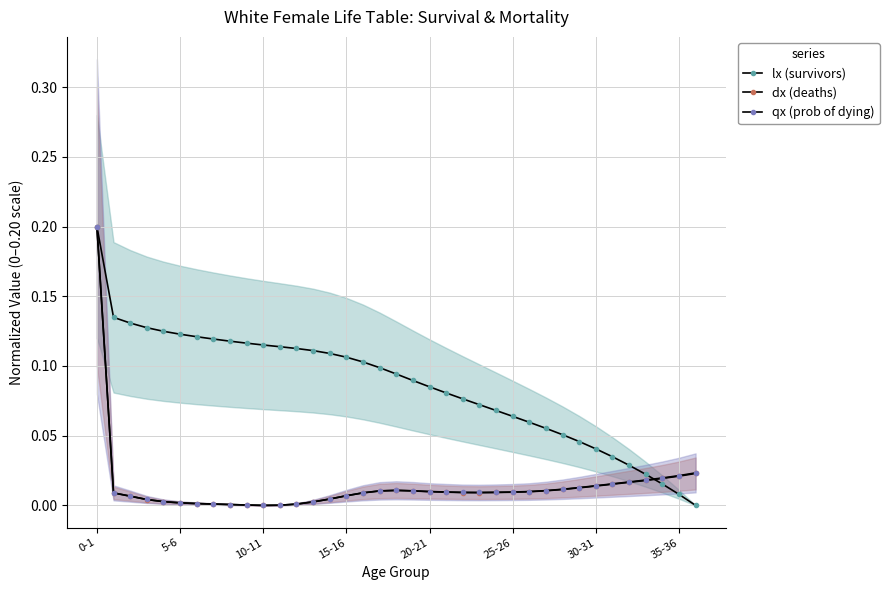

Does the chart display data point markers on the line(s)?

Yes